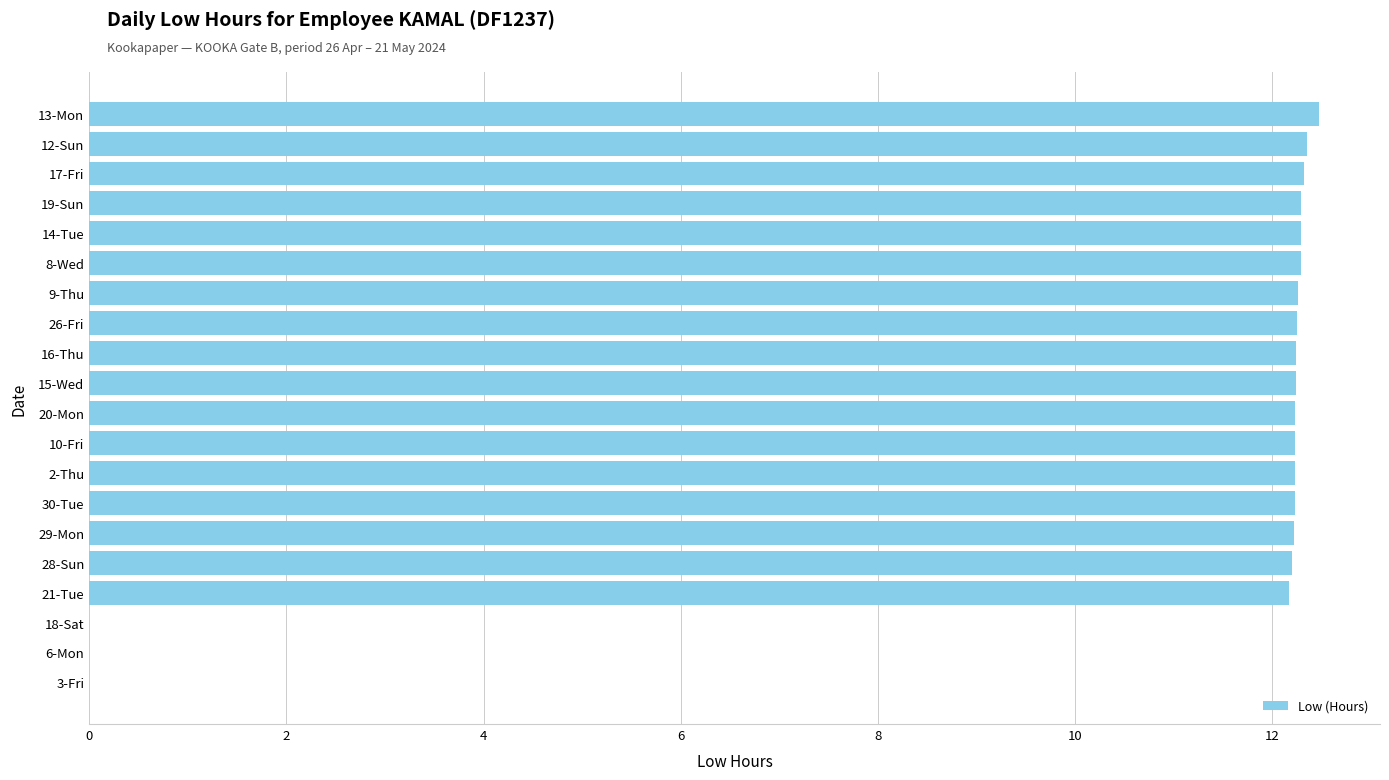

What is the ratio of the value at 14-Tue to the value at 2-Thu?

1.0